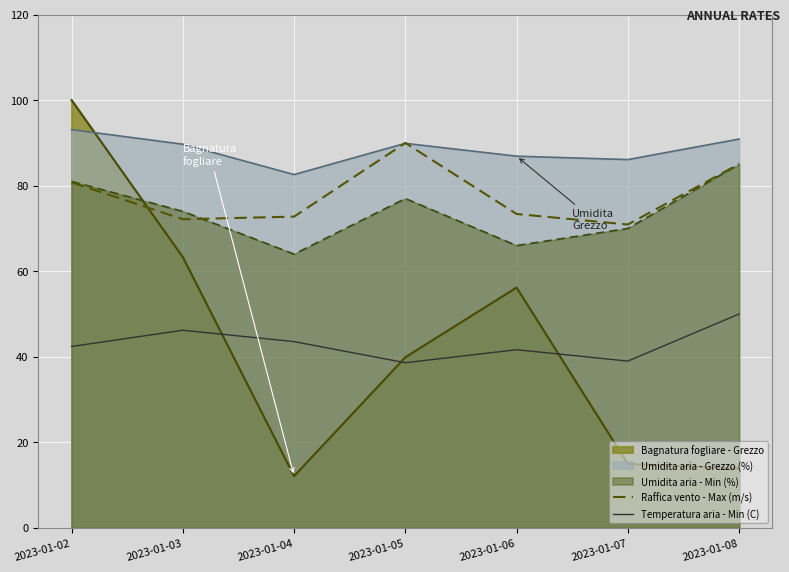

Between 2023-01-03 and 2023-01-05, which series saw the biggest shift?

Bagnatura fogliare - Grezzo